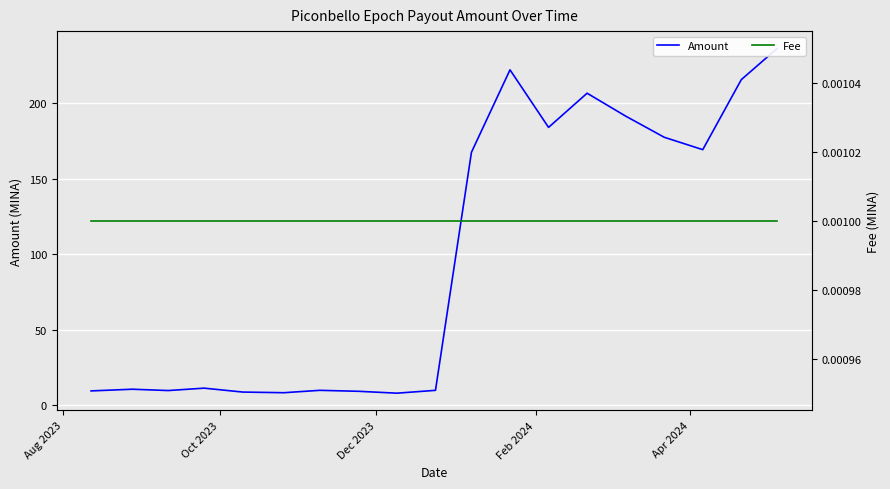

Count the number of data series in this chart.

2